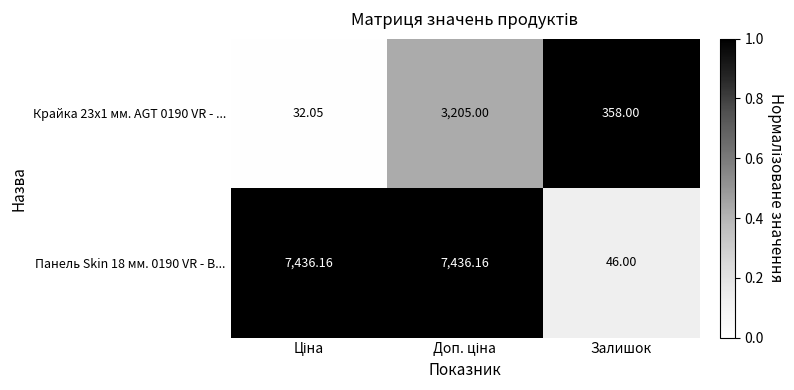

Which category has the lowest value in the Панель Skin 18 мм. 0190 VR - В... series?

Залишок